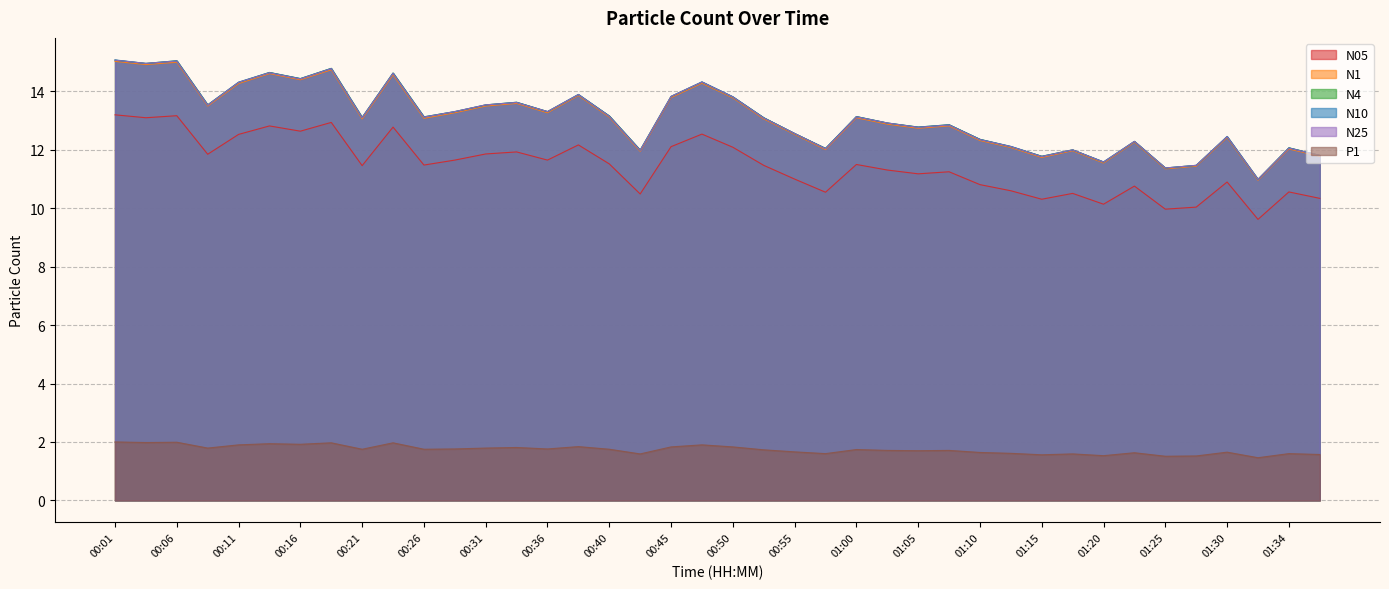

True or false: N05 has a value of 10.8 at 01:22.

True